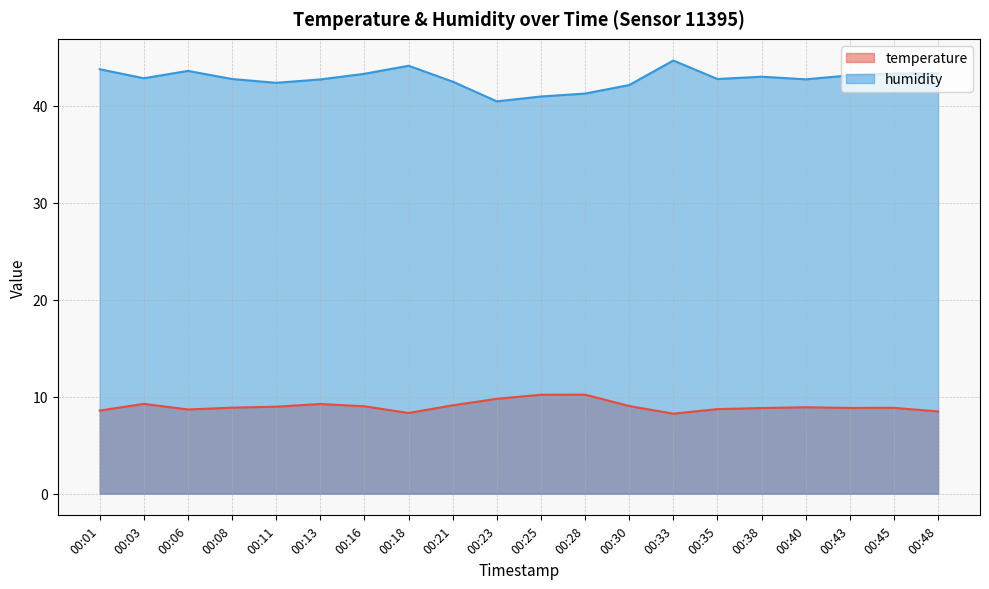

Reading right to left, transcribe all the data shown in this chart.

temperature: 00:48=8.5	00:45=8.8	00:43=8.8	00:40=8.9	00:38=8.8	00:35=8.7	00:33=8.2	00:30=9.0	00:28=10.2	00:25=10.2	00:23=9.8	00:21=9.1	00:18=8.3	00:16=9.0	00:13=9.2	00:11=9.0	00:08=8.9	00:06=8.7	00:03=9.3	00:01=8.6
humidity: 00:48=43.3	00:45=43.3	00:43=43.1	00:40=42.7	00:38=43.0	00:35=42.8	00:33=44.7	00:30=42.1	00:28=41.2	00:25=41.0	00:23=40.5	00:21=42.5	00:18=44.1	00:16=43.3	00:13=42.7	00:11=42.4	00:08=42.8	00:06=43.6	00:03=42.8	00:01=43.8